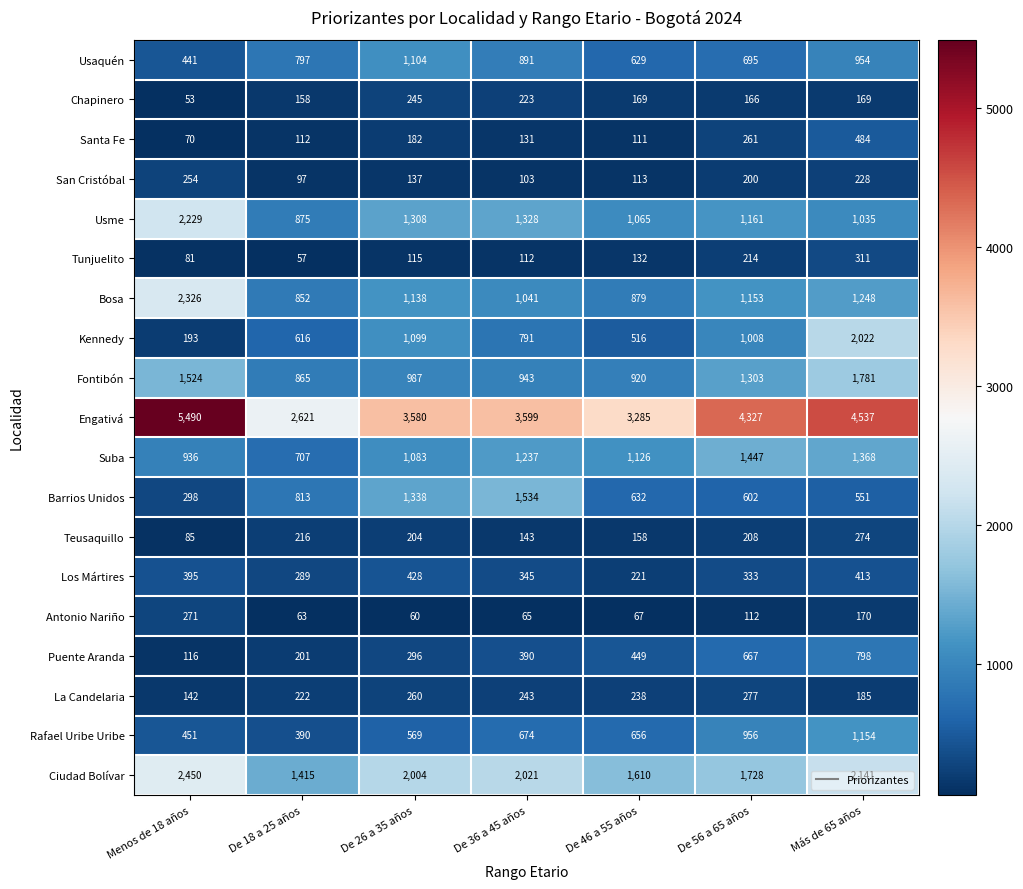

What is the sum of the Los Mártires values at Más de 65 años and De 56 a 65 años?

746